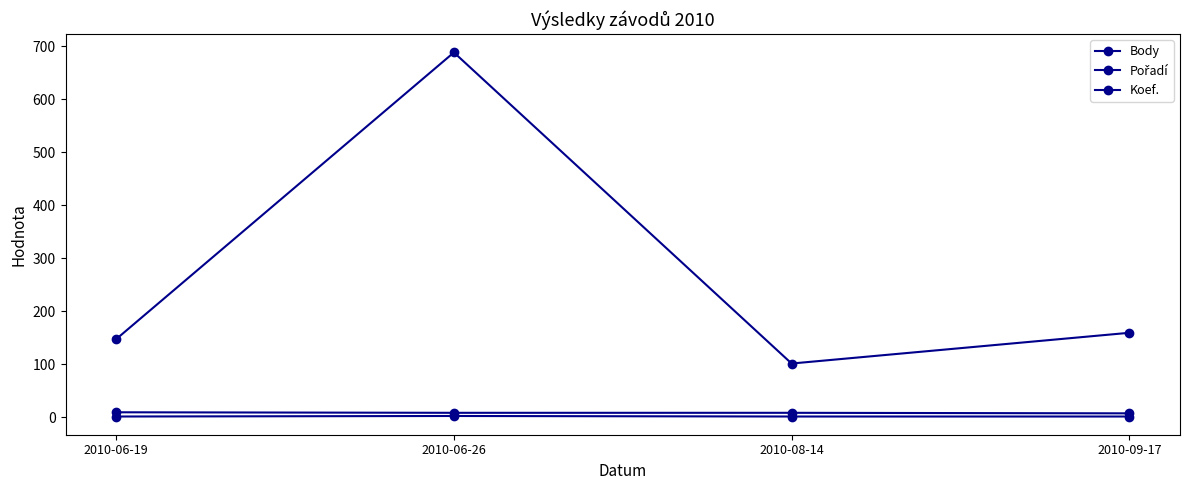

At 2010-06-26, list the series in order from smallest to largest.

Koef., Pořadí, Body